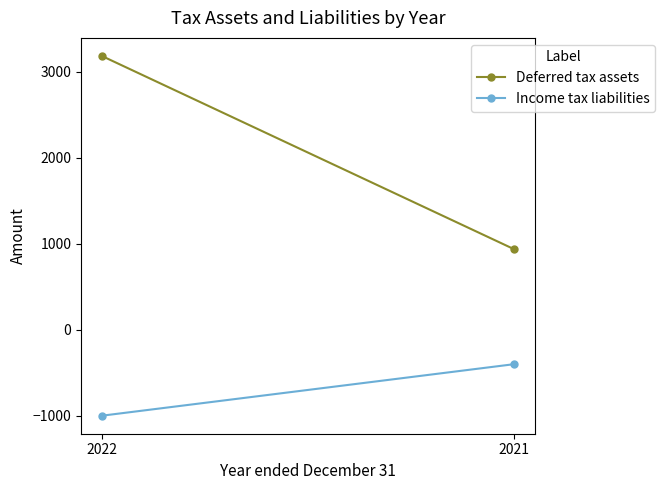

How many Income tax liabilities values are between -1002 and -402?

2